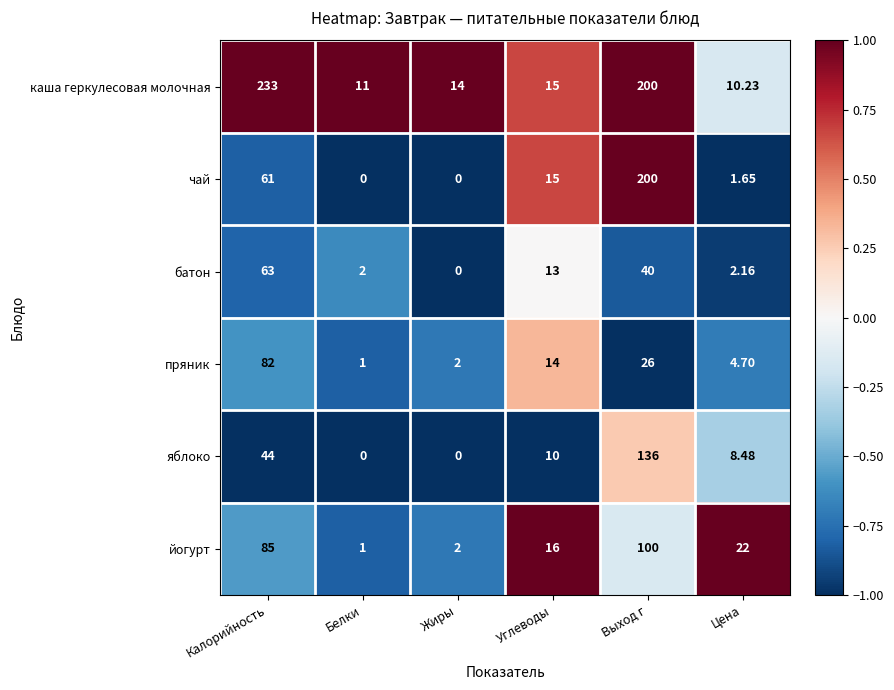

How many series are shown in this chart?

6